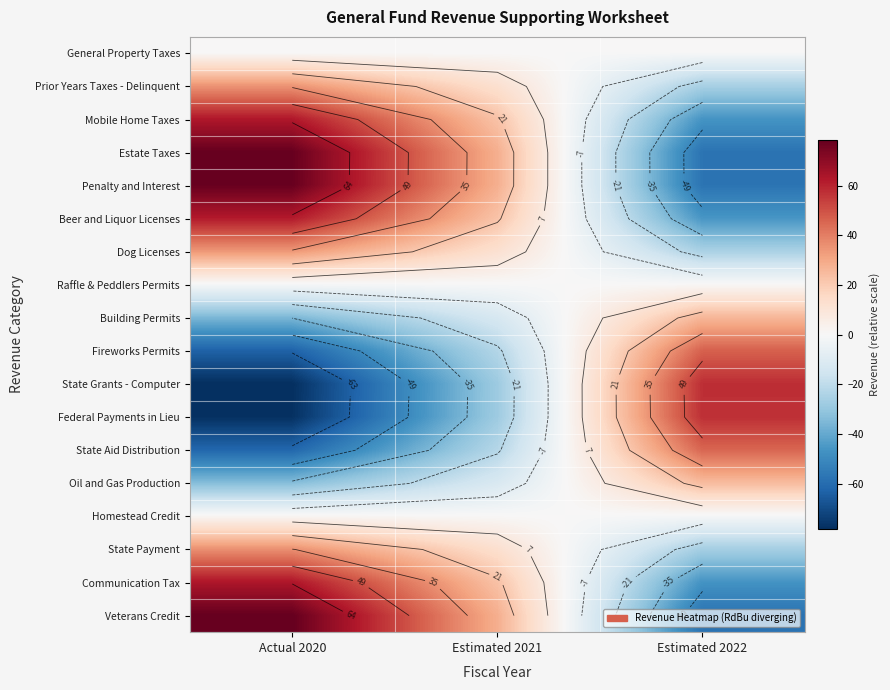

The Federal Payments in Lieu series shows 84.1 at Estimated 2022. True or false?

False